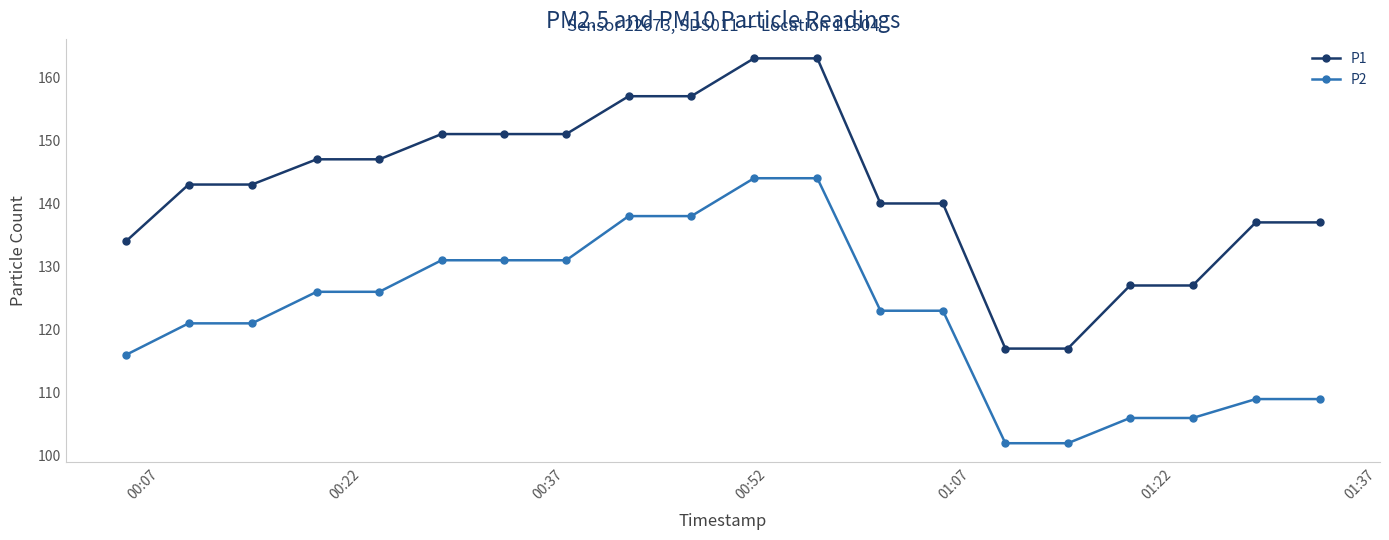

True or false: P2 and P1 intersect in this chart.

False